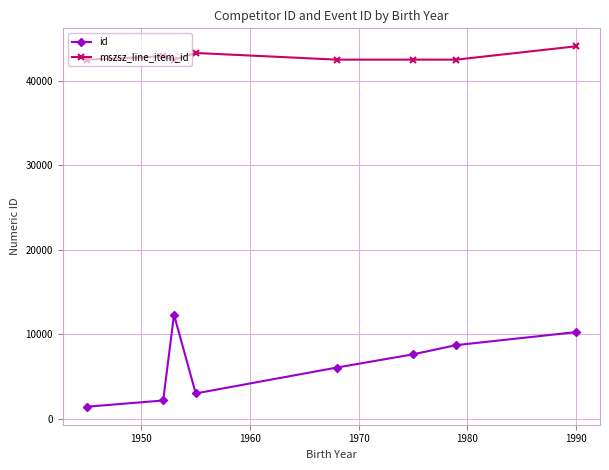

True or false: id and mszsz_line_item_id intersect in this chart.

False